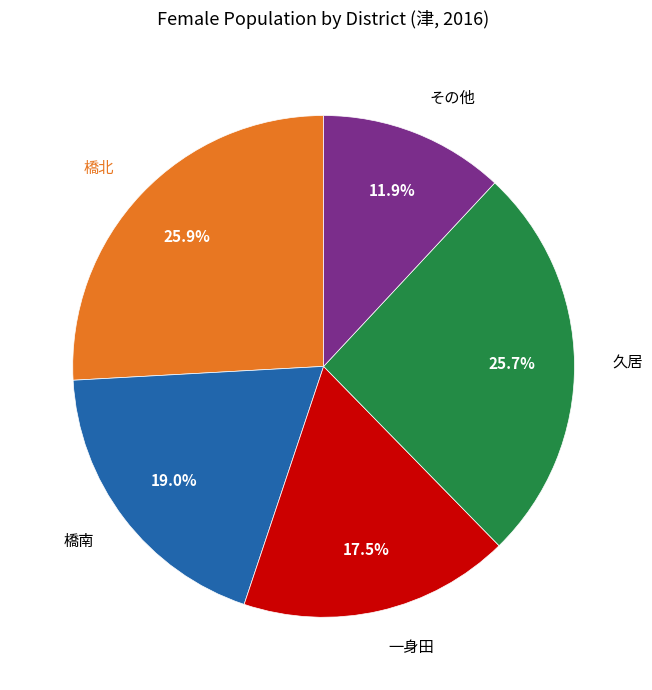

Is 一身田 the majority of the pie?

No